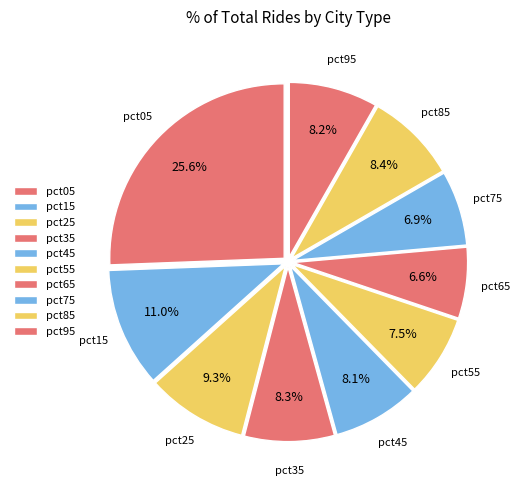

Count the number of slices in the pie.

10